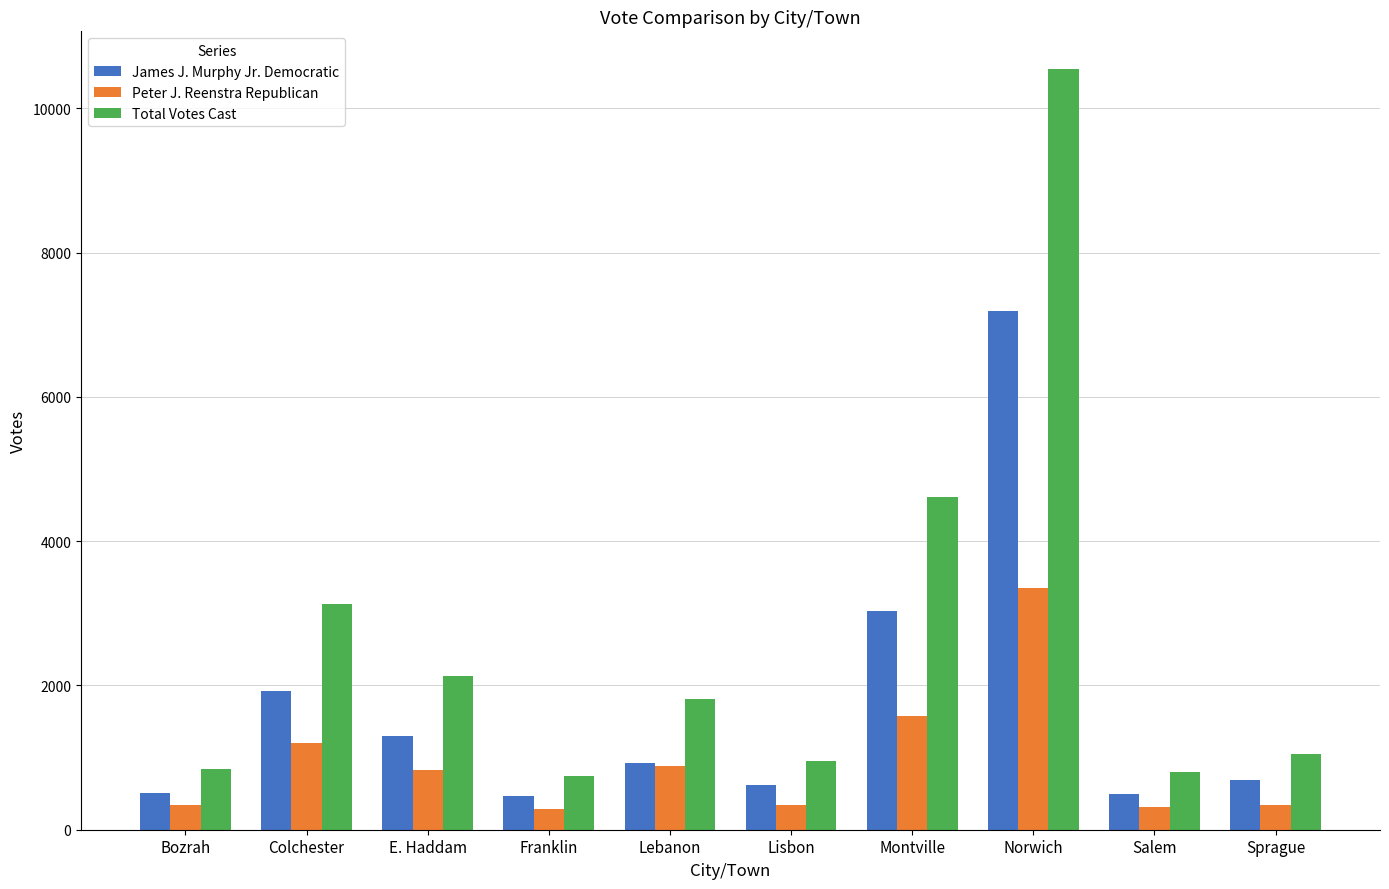

Which series has the largest range (max minus min)?

Total Votes Cast